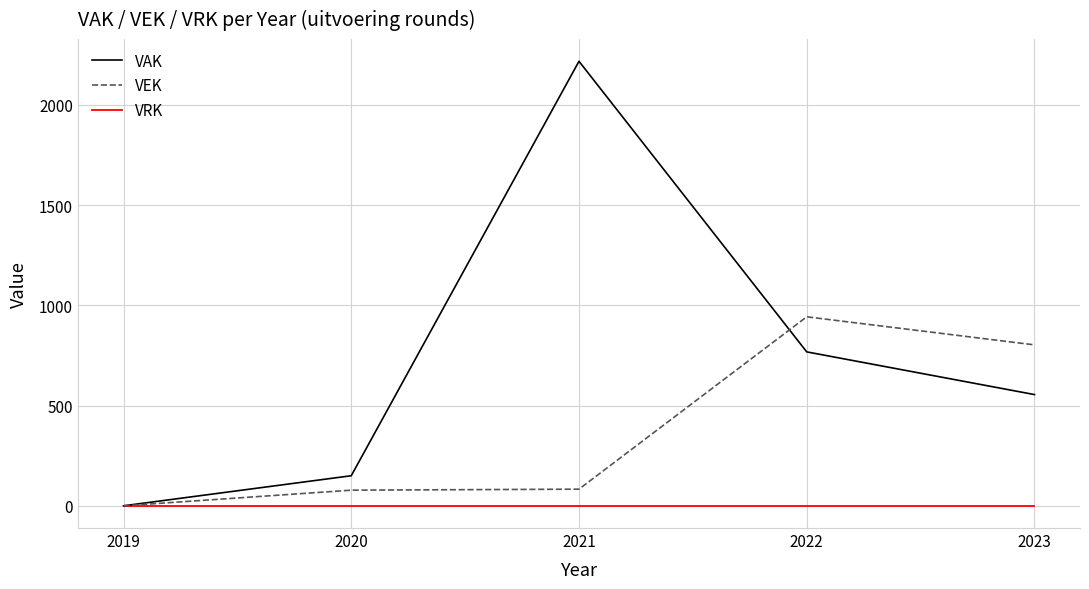

Which series changed the most between 2021 and 2023?

VAK